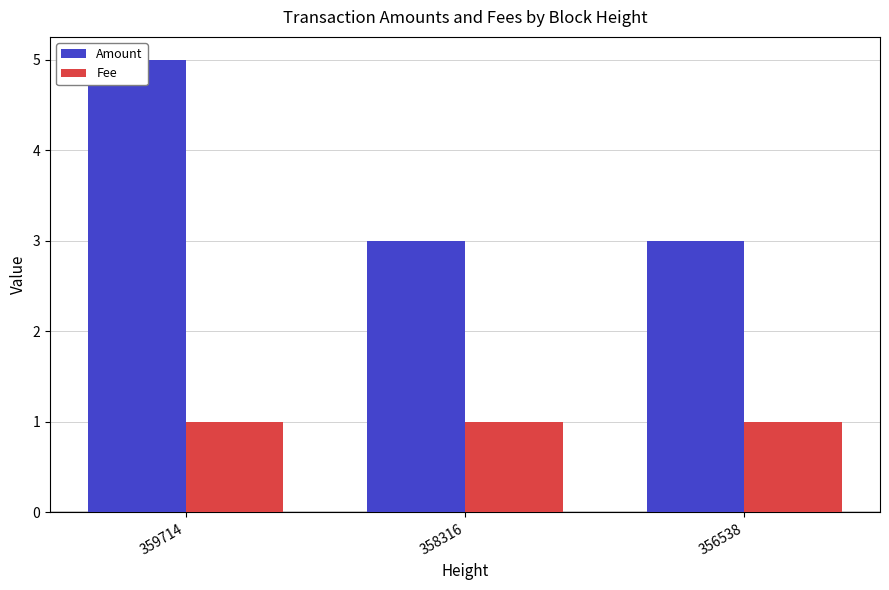

True or false: Amount has a value of 3 at 356538.

True